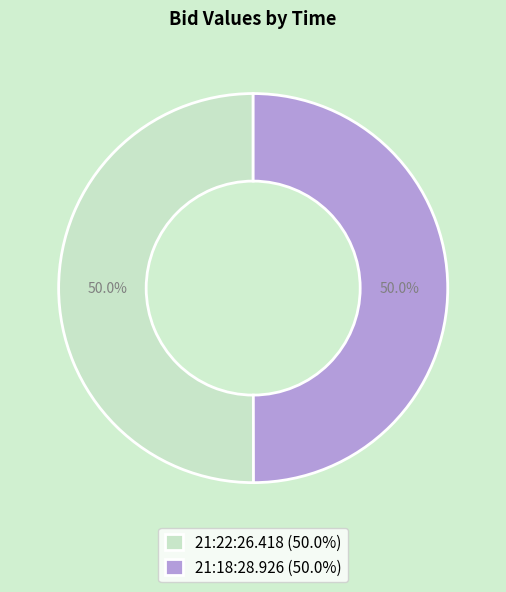

What portion of the pie excludes 21:18:28.926 (50.0%)?

50.0%